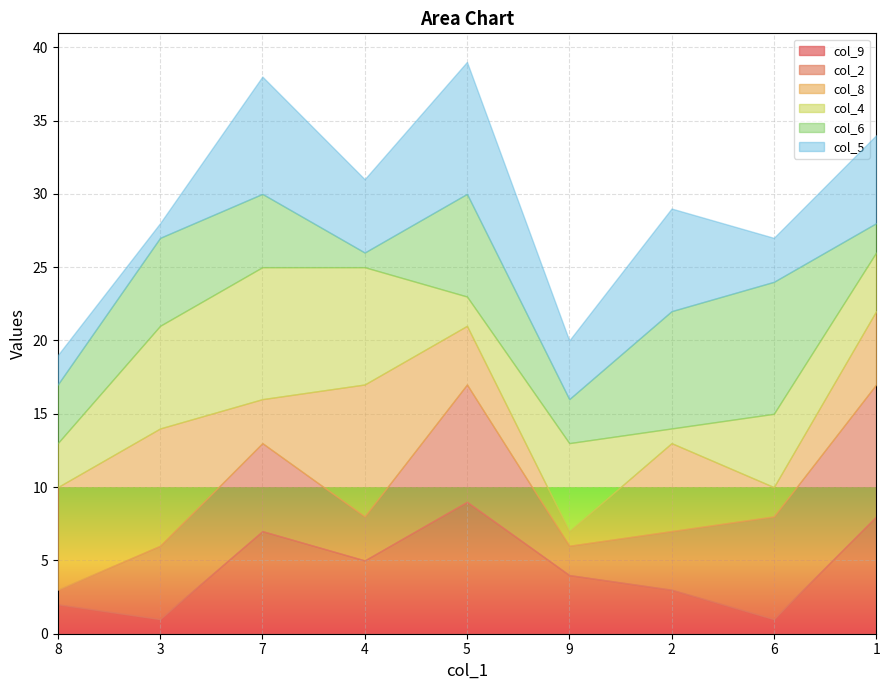

Which series has the widest spread of values?

col_9